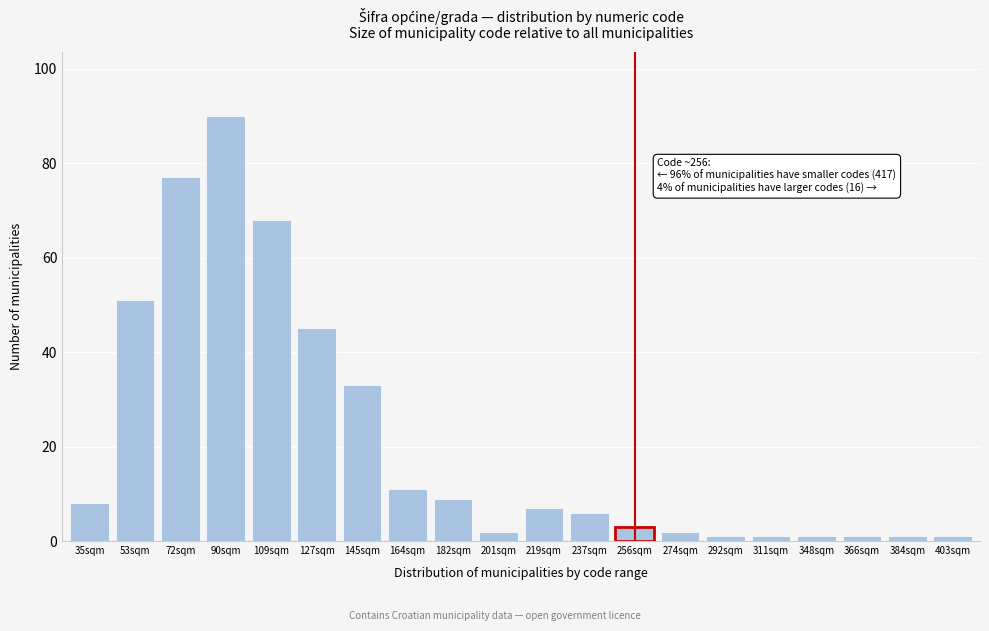

Reading left to right, extract all data points from this chart.

8	51	77	90	68	45	33	11	9	2	7	6	3	2	1	1	1	1	1	1